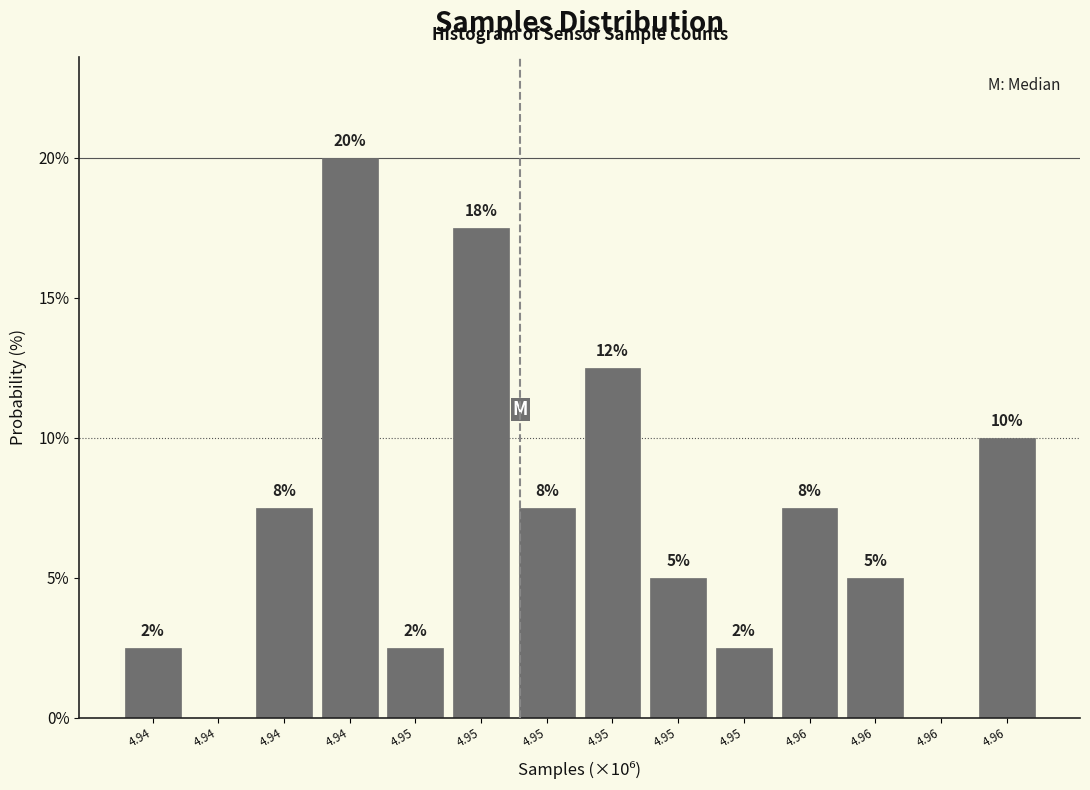

Are the bars horizontal?

No